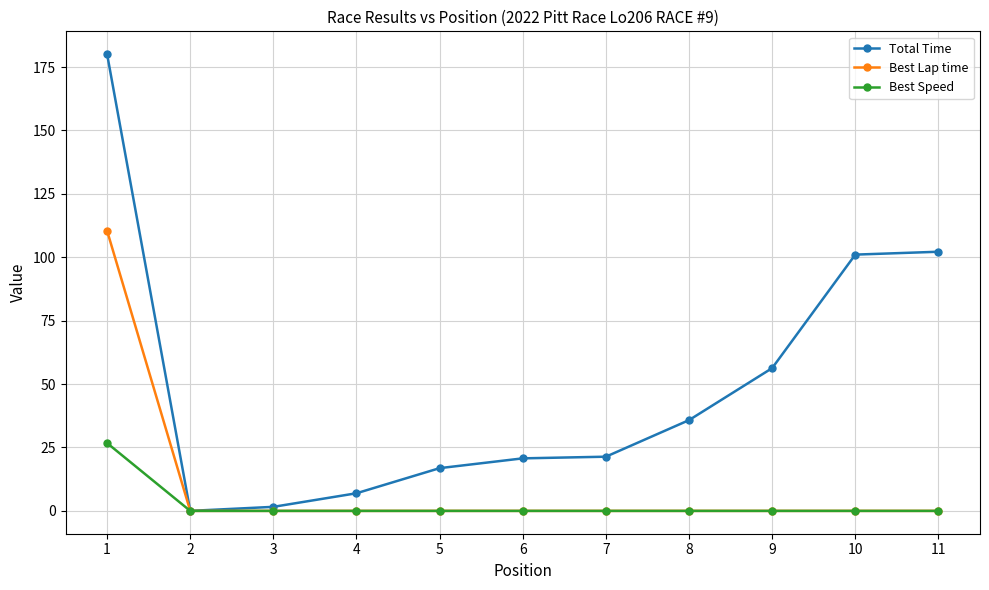

What is the value of the Total Time point at the 9th from the left?

56.3